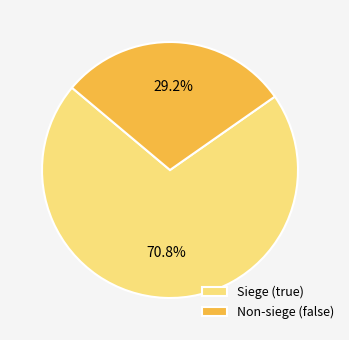

Is there a majority slice in this chart?

Yes